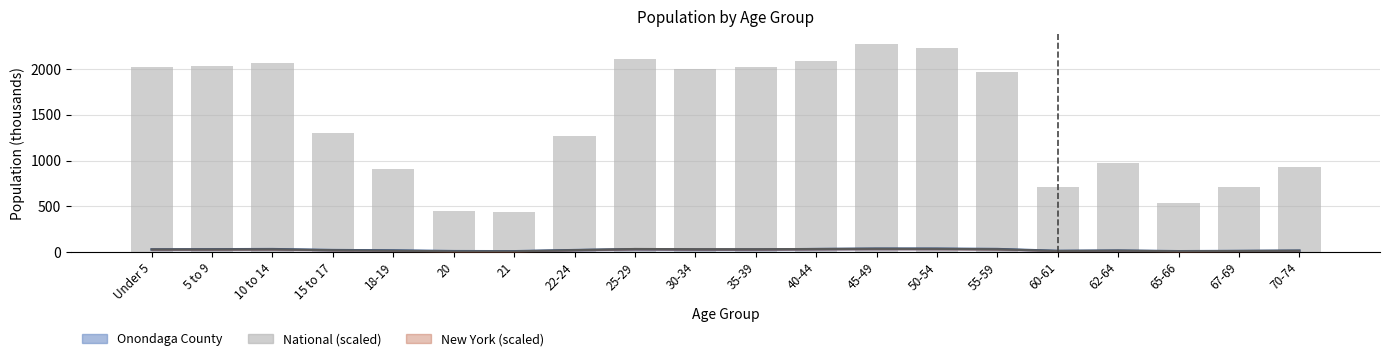

What is the label of the 19th bar from the left?

67-69